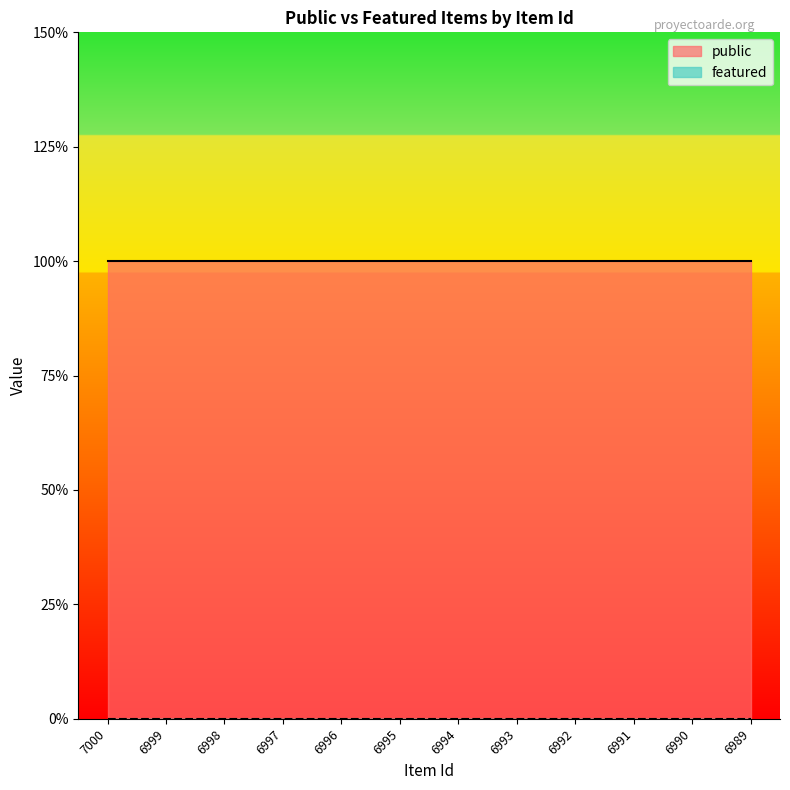

What is the total value across all series at 6995?

1